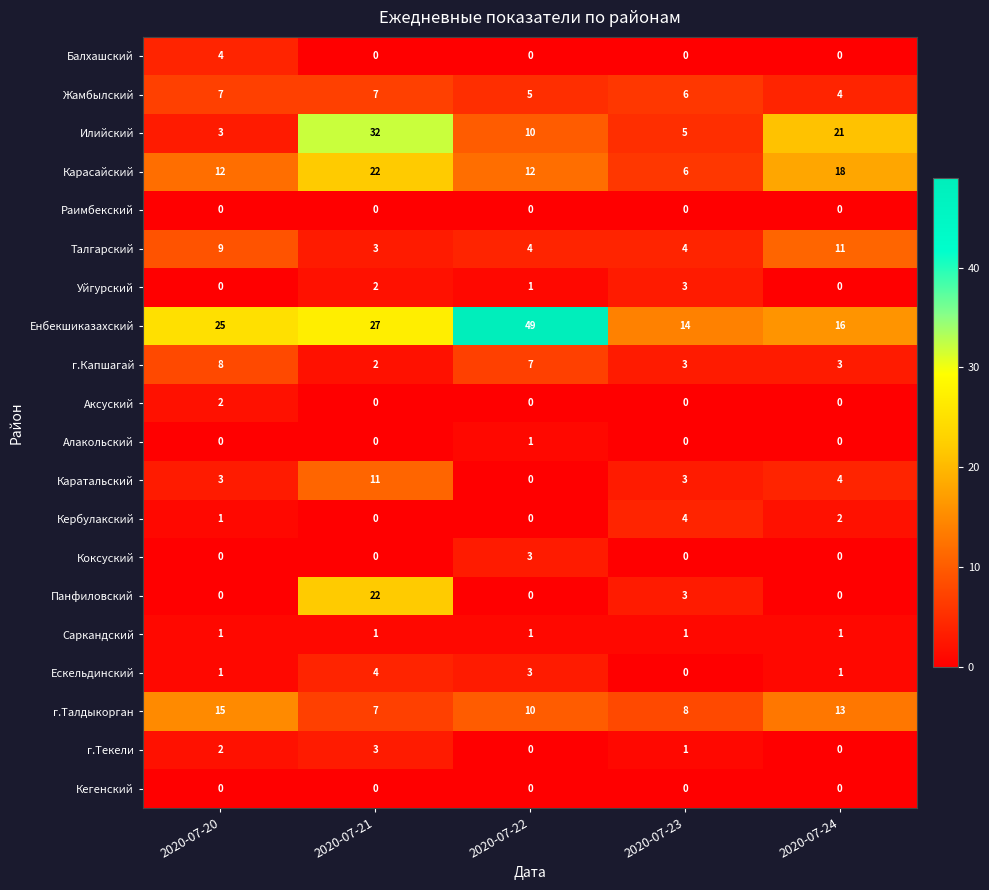

Count the Ескельдинский values in the range 1 to 3.

3